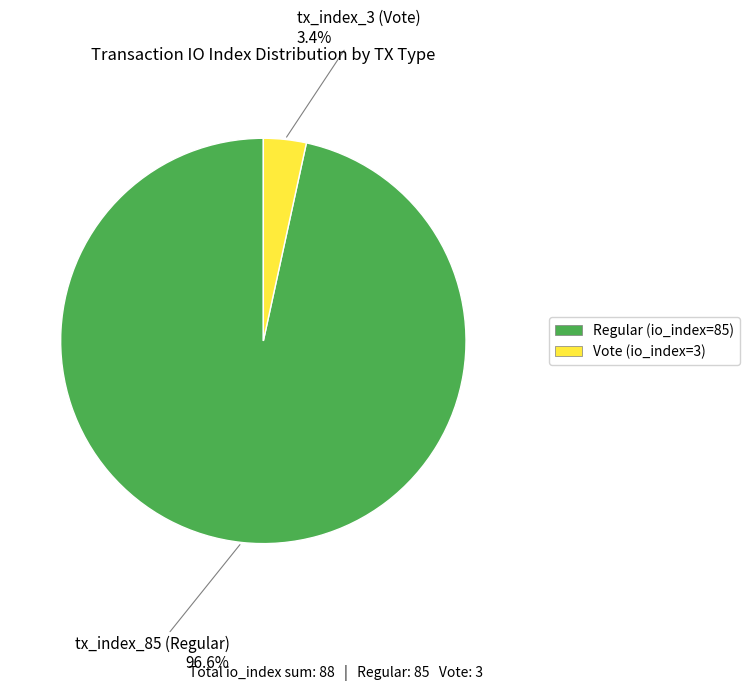

To the nearest percent, what is the difference between the largest and smallest slice percentages?

93%